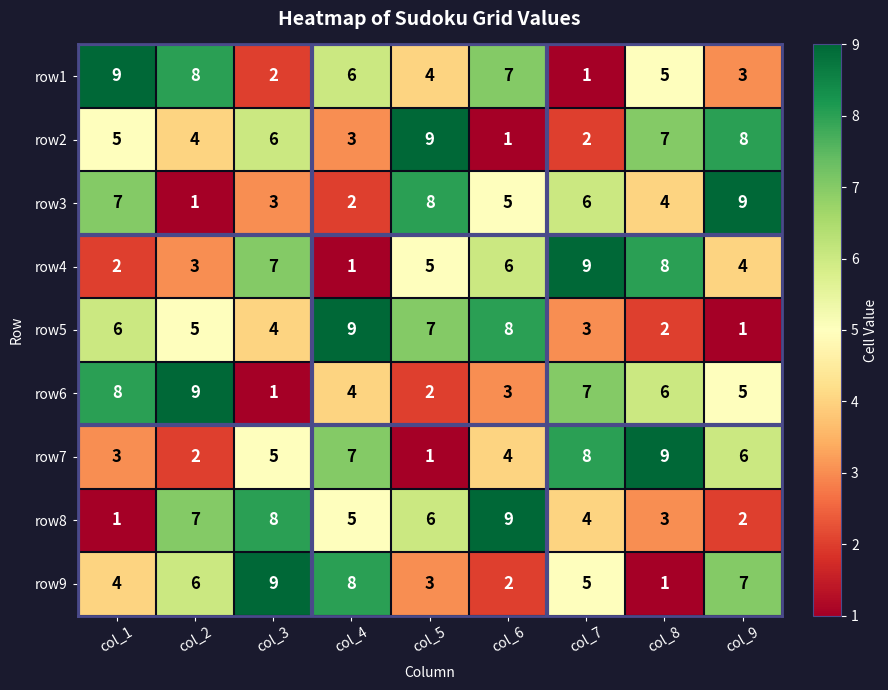

At how many categories does at least one series exceed 1?

9